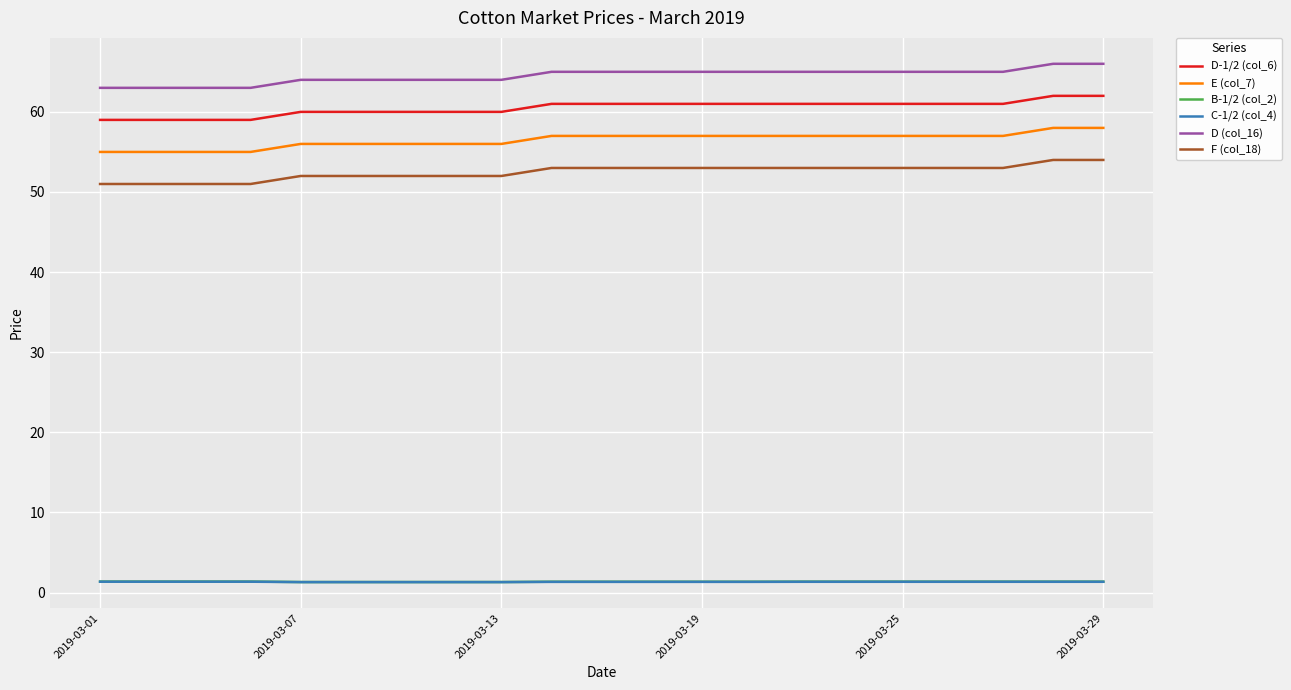

Which series has the largest total across all categories?

D (col_16)